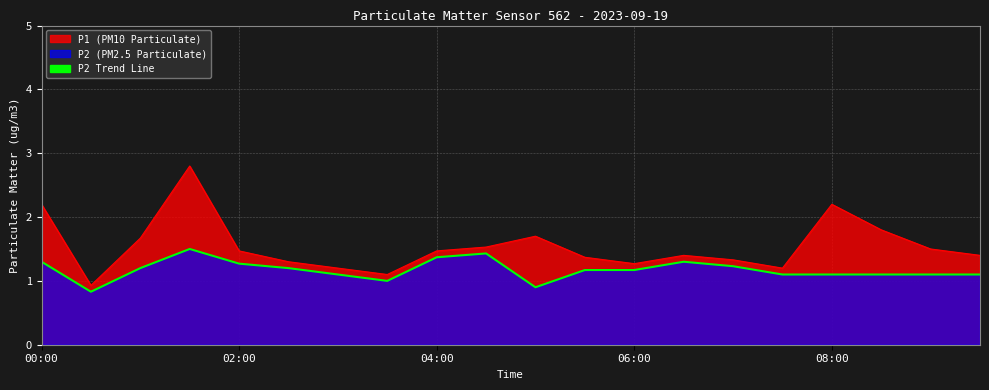

Reading left to right, list all the values displayed in this chart.

P1: 00:00=2.2	00:30=0.9	01:00=1.7	01:30=2.8	02:00=1.5	02:30=1.3	03:00=1.2	03:30=1.1	04:00=1.5	04:30=1.5	05:00=1.7	05:30=1.4	06:00=1.3	06:30=1.4	07:00=1.3	07:30=1.2	08:00=2.2	08:30=1.8	09:00=1.5	09:30=1.4
P2: 00:00=1.3	00:30=0.8	01:00=1.2	01:30=1.5	02:00=1.3	02:30=1.2	03:00=1.1	03:30=1.0	04:00=1.4	04:30=1.4	05:00=0.9	05:30=1.2	06:00=1.2	06:30=1.3	07:00=1.2	07:30=1.1	08:00=1.1	08:30=1.1	09:00=1.1	09:30=1.1